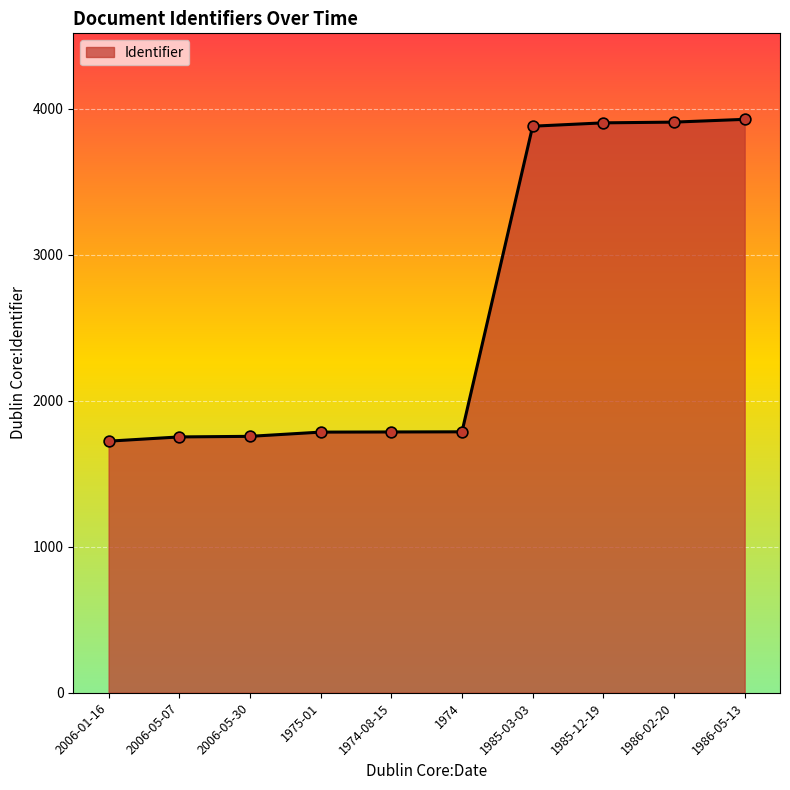

What is the ratio of the value at 1974-08-15 to the value at 1986-05-13?

0.5